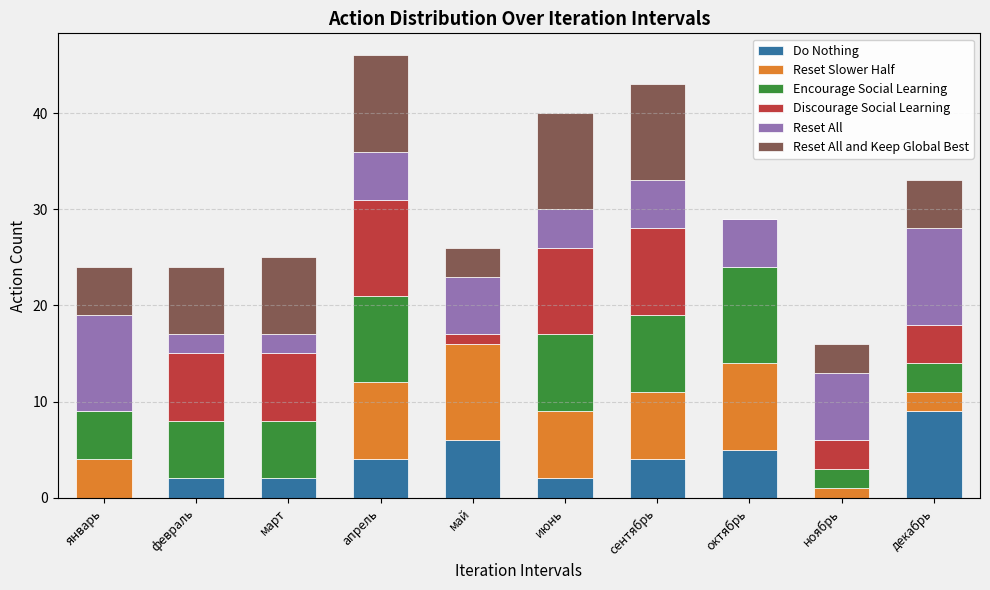

Which category has the highest value in the Do Nothing series?

декабрь